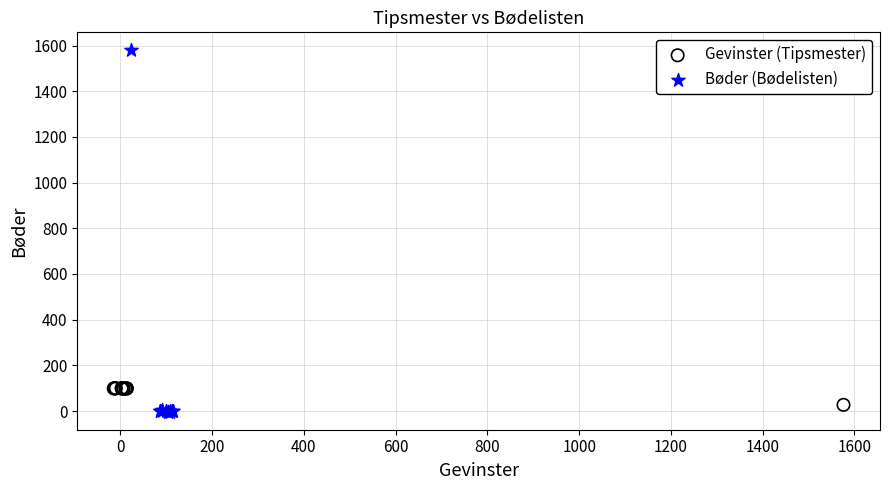

Which series has the widest spread of Y values?

Bøder (Bødelisten)